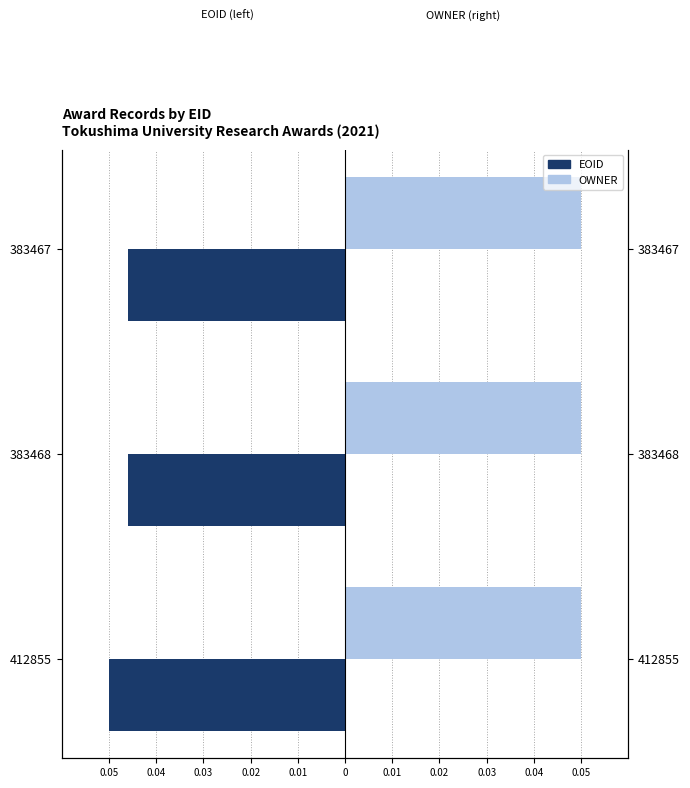

At how many categories does at least one series exceed 0?

3